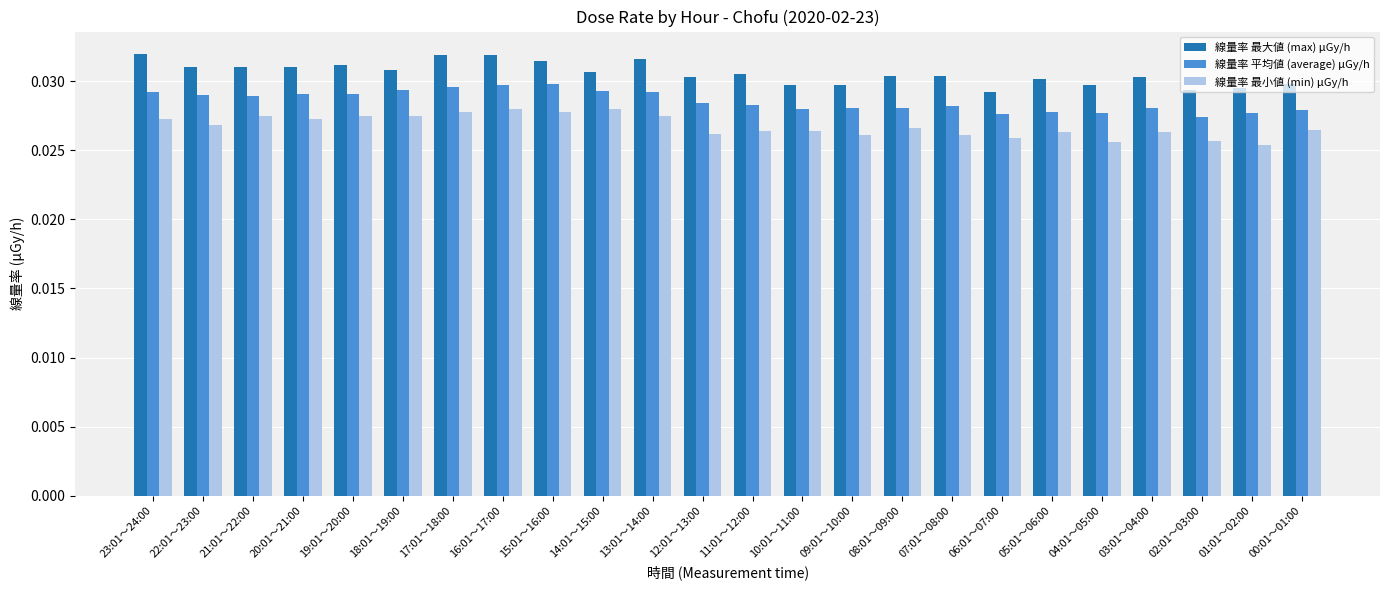

At how many categories does at least one series exceed 0?

24